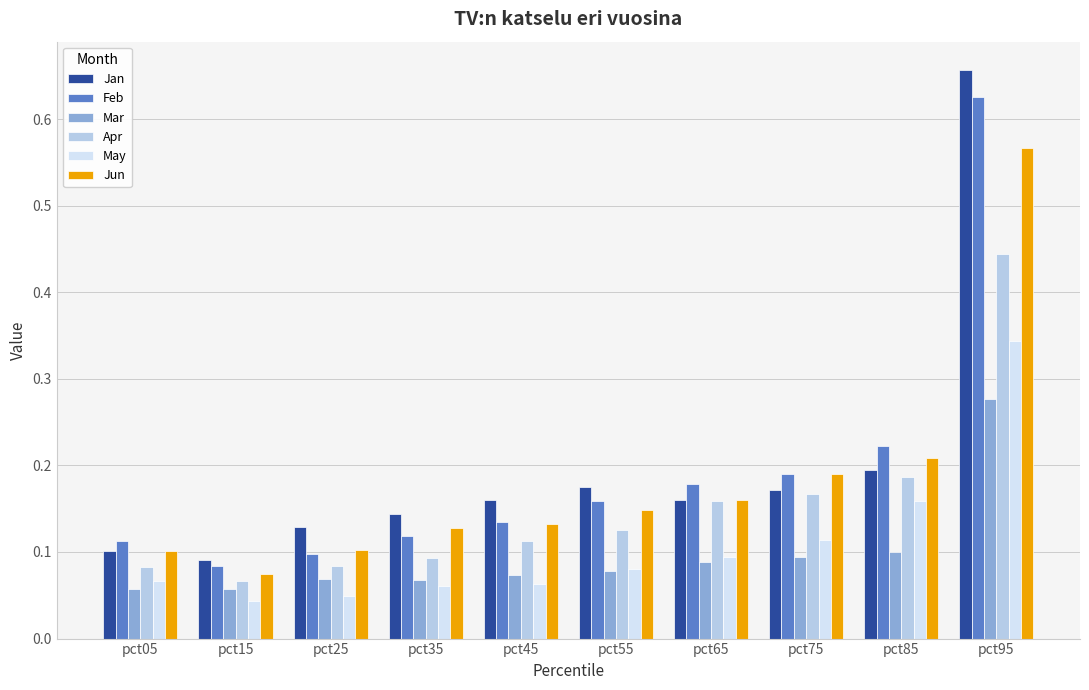

How many categories are shown in the chart?

10